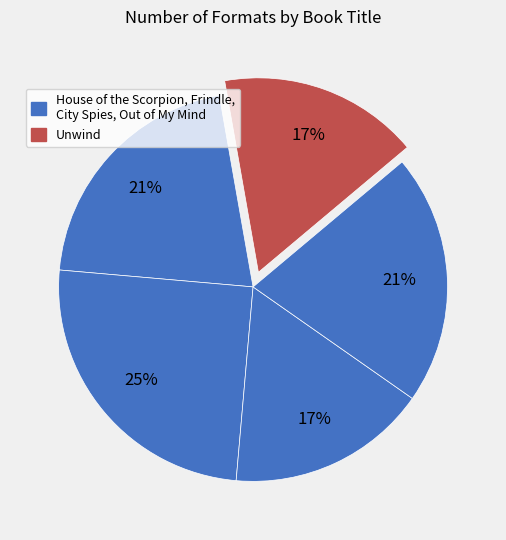

How many slices are in this pie chart?

5